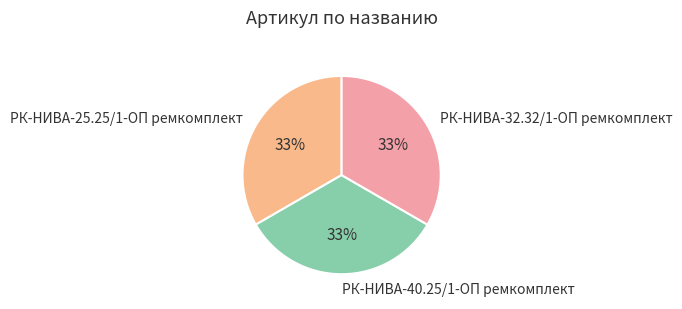

What is the ratio of the value at РК-НИВА-25.25/1-ОП ремкомплект to the value at РК-НИВА-40.25/1-ОП ремкомплект?

1.0